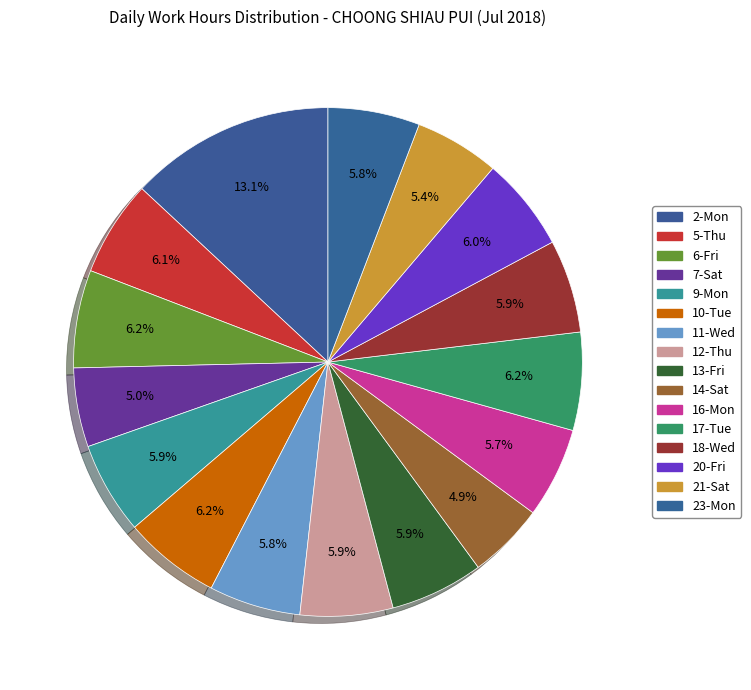

To the nearest percent, what is the difference between the 5-Thu and 7-Sat slice percentages?

1%